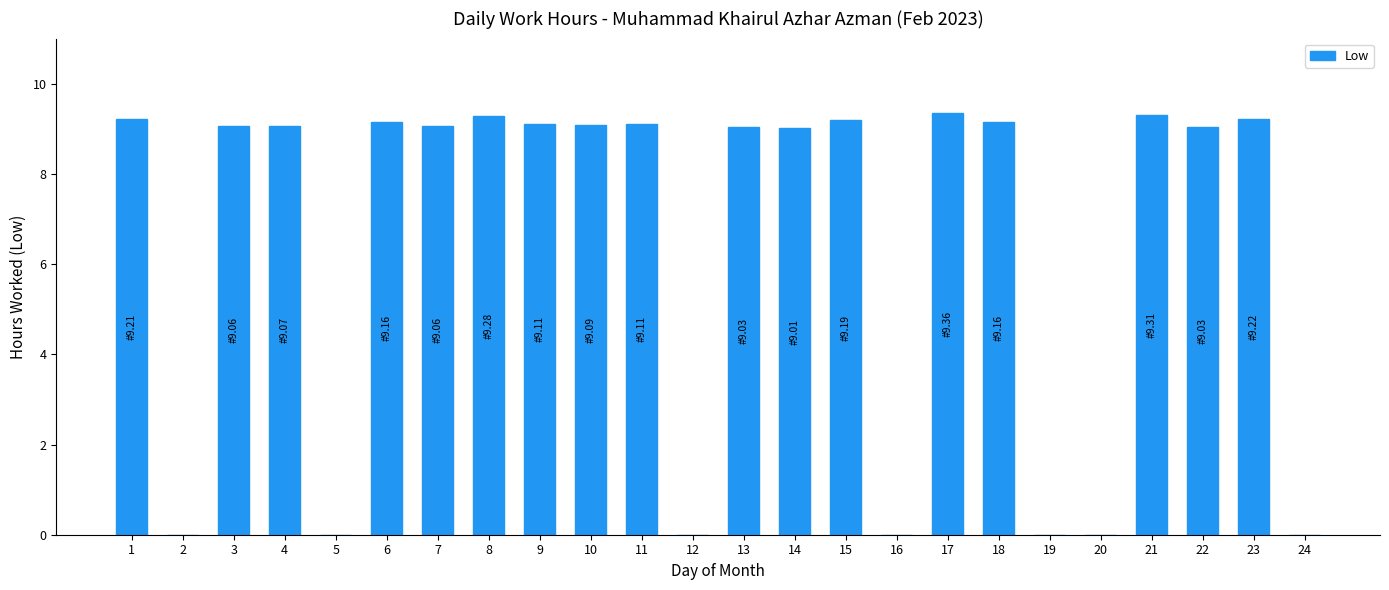

What is the sum of the values at 4 and 10?

18.2